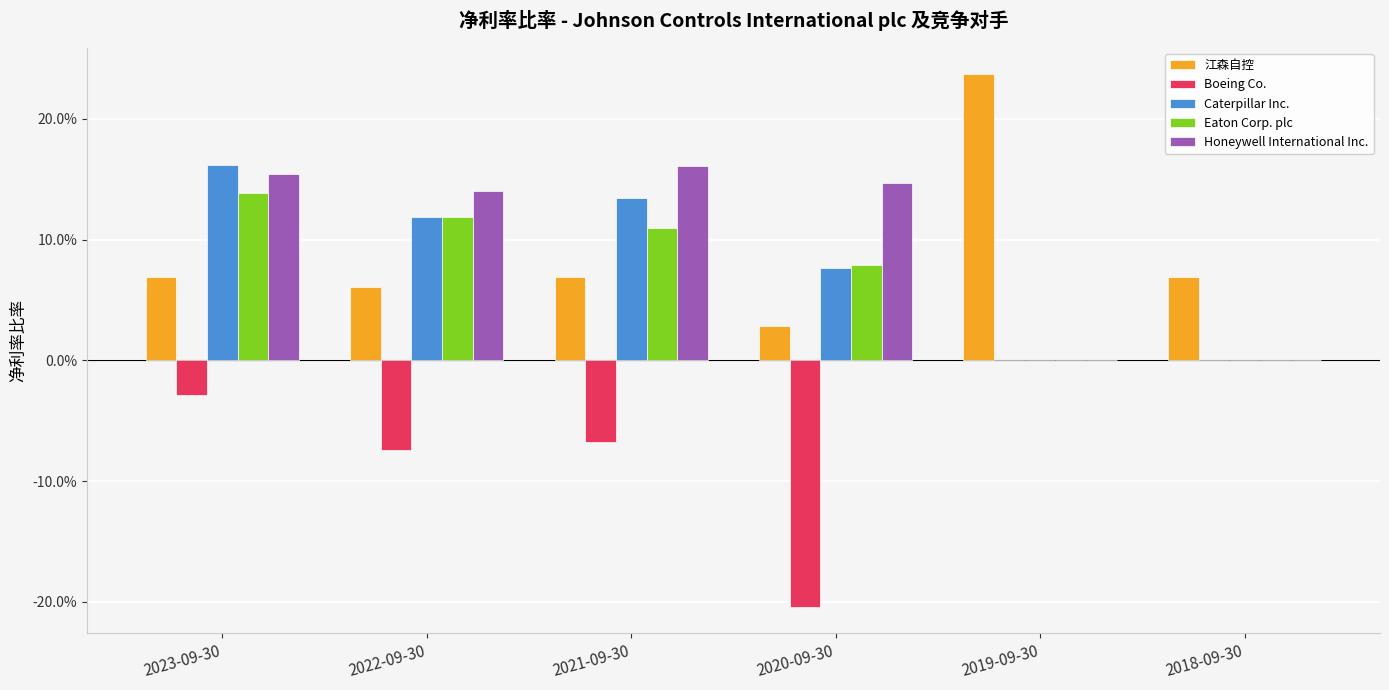

At which category is the sum across all series the highest?

2023-09-30